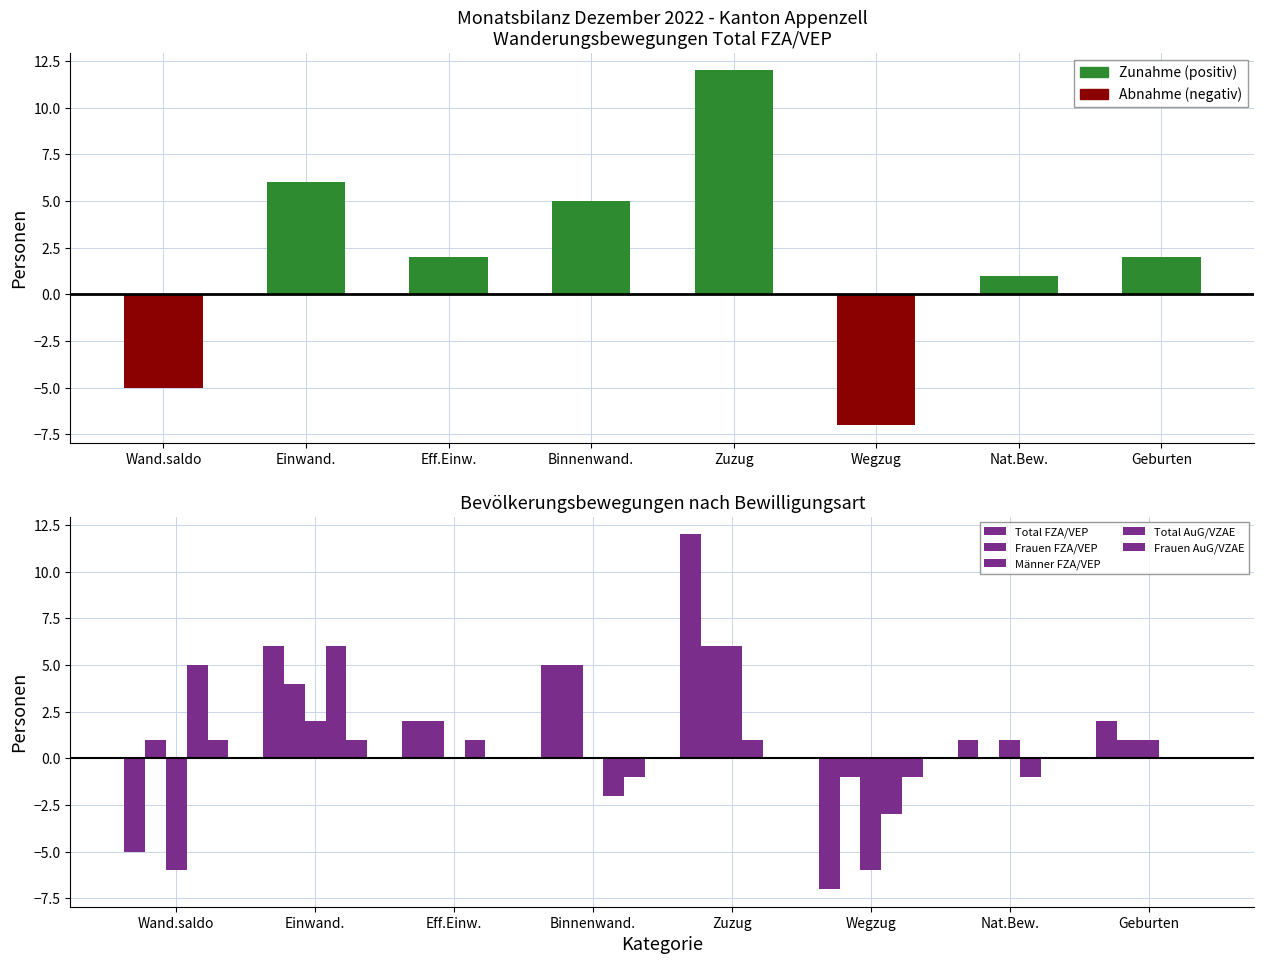

Which series has the widest spread of values?

Total FZA/VEP